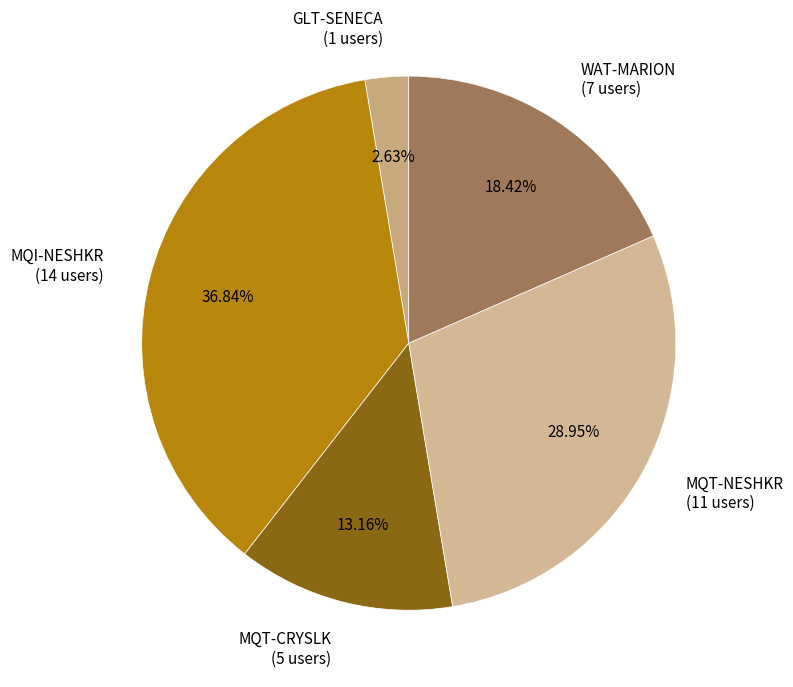

What is the ratio of the value at WAT-MARION to the value at MQT-CRYSLK?

1.4